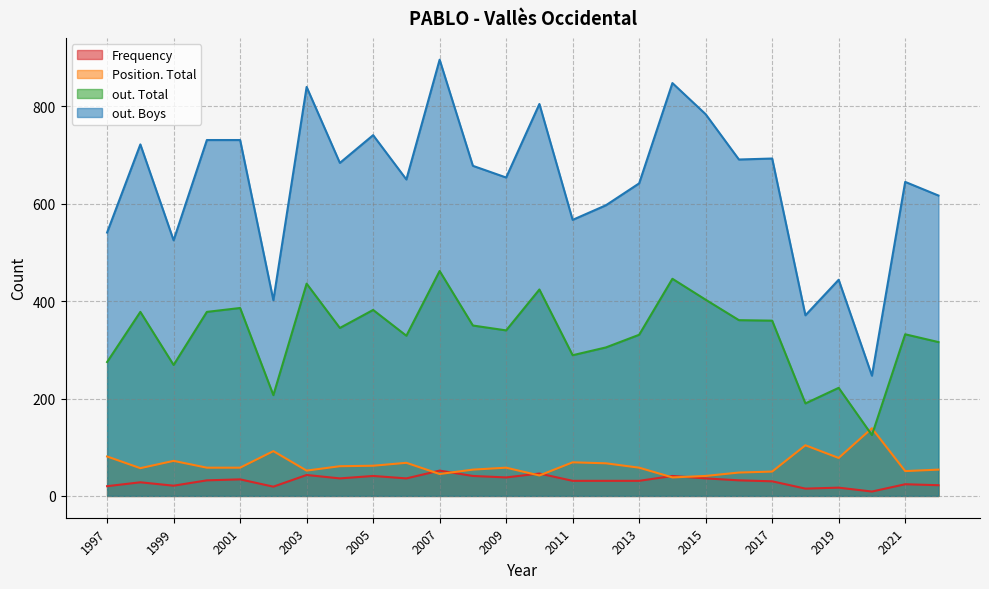

True or false: Frequency has a value of 52 at 2007.

True